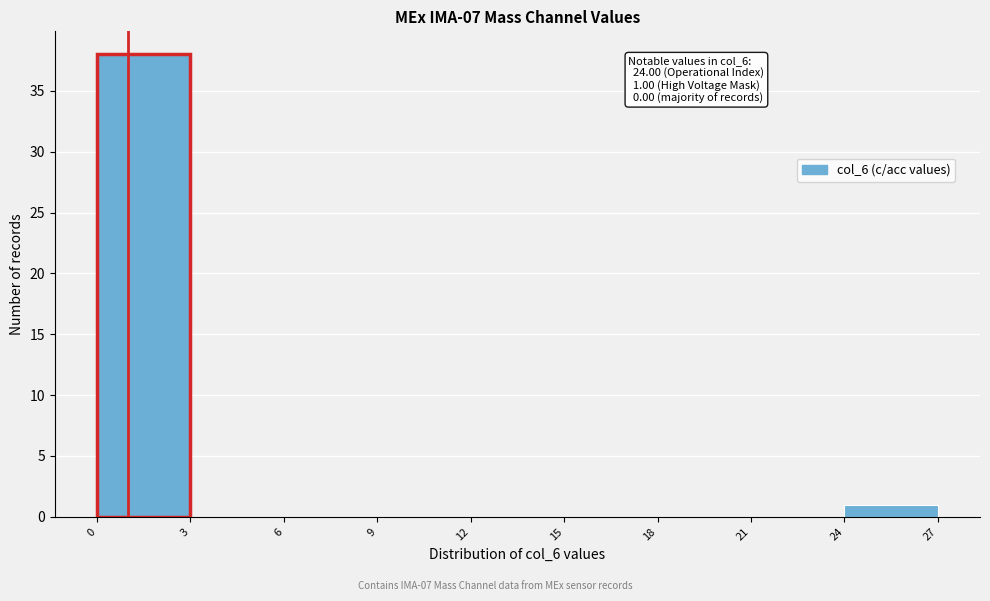

Over which range of the x-axis is the bar tallest?

0 to 3